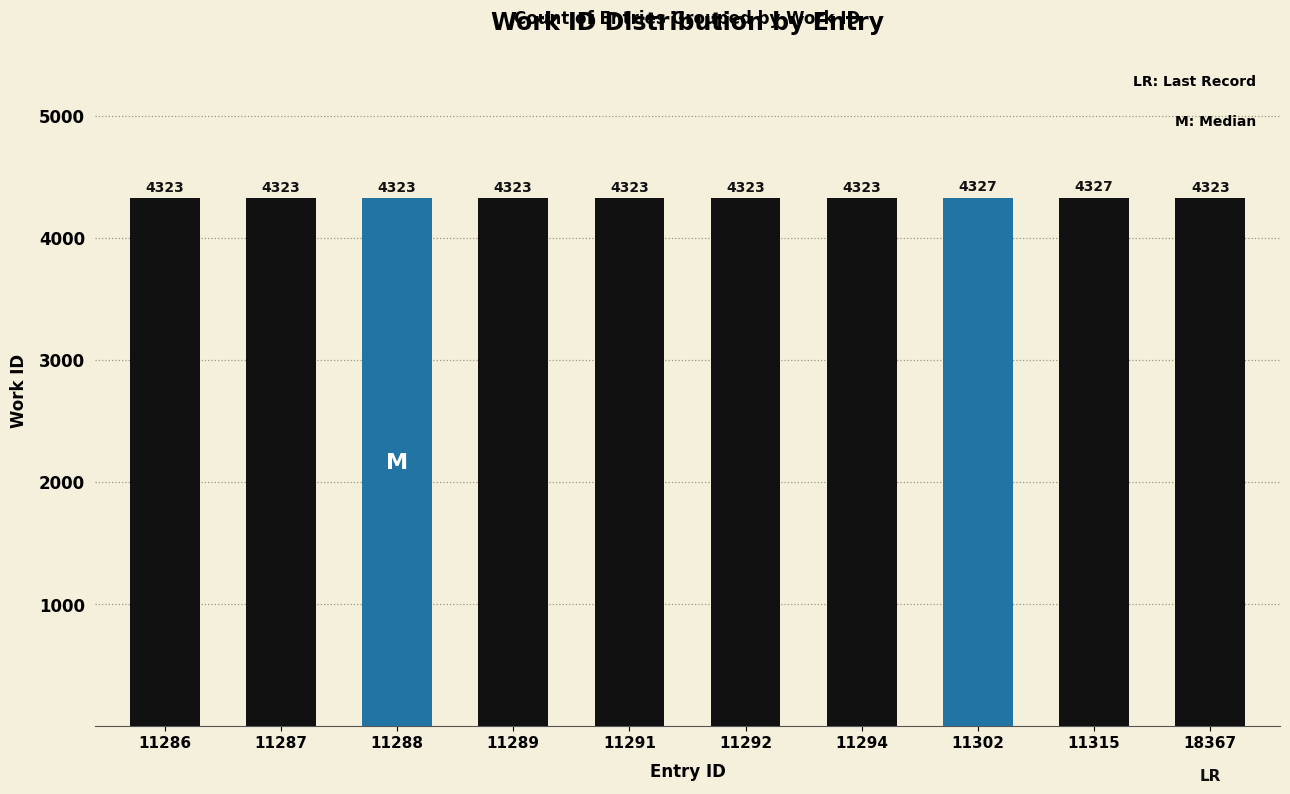

The chart shows a value of 4327 at 11315. True or false?

True